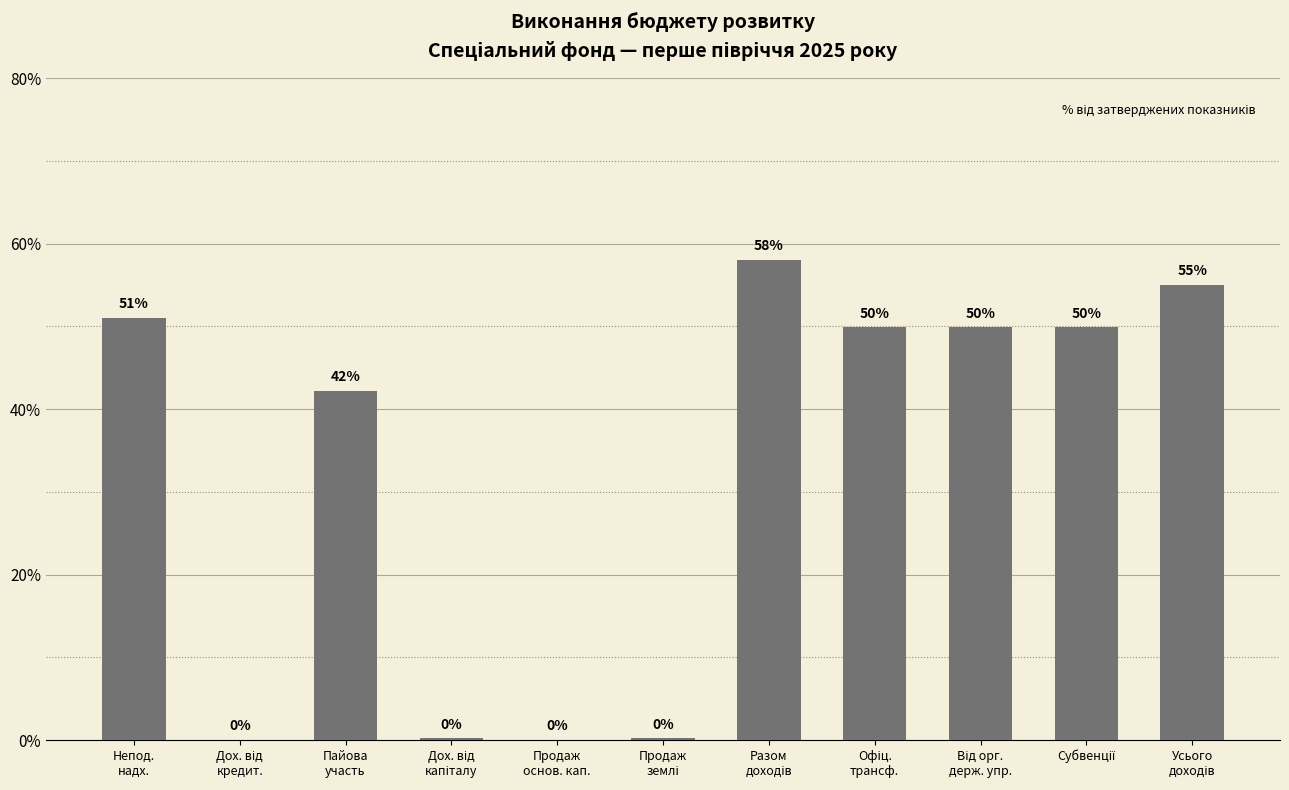

Count the number of values greater than 49.

6